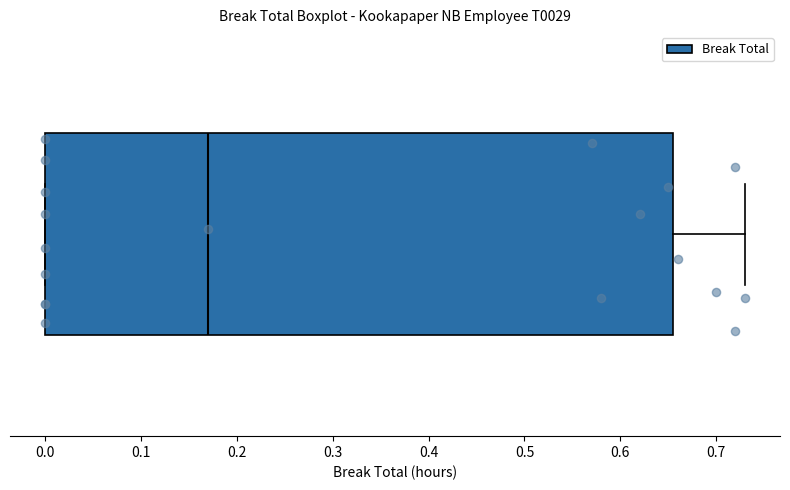

Read this box plot against the x-axis: the position of the median line, the range covered by the box, and the ends of both whiskers. The values are not printed on the chart, so give them approximately, as read against the axis.

median 0.17, box 0.00 to 0.66, whiskers 0.00 to 0.73